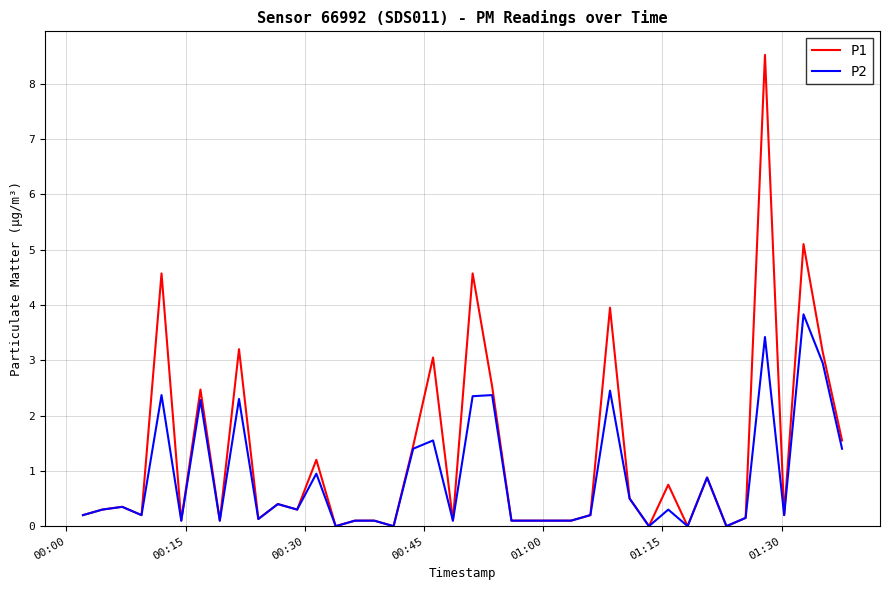

Which series has the largest range (max minus min)?

P1